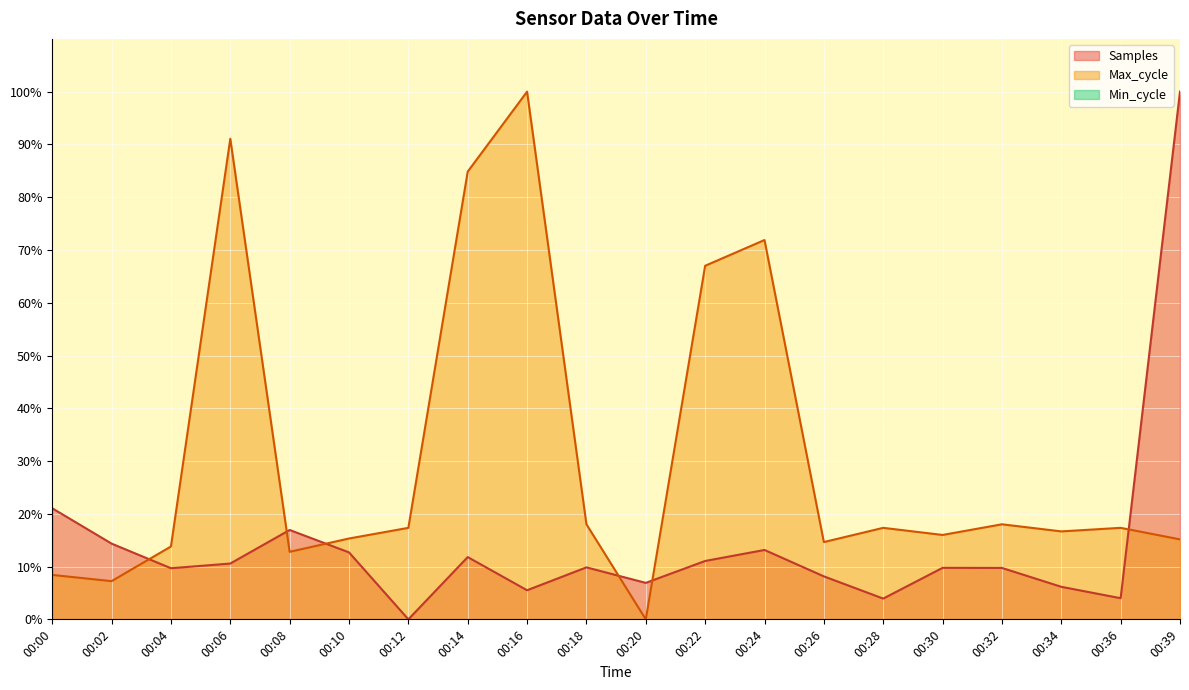

Between 00:00 and 00:02, which series saw the biggest shift?

Samples